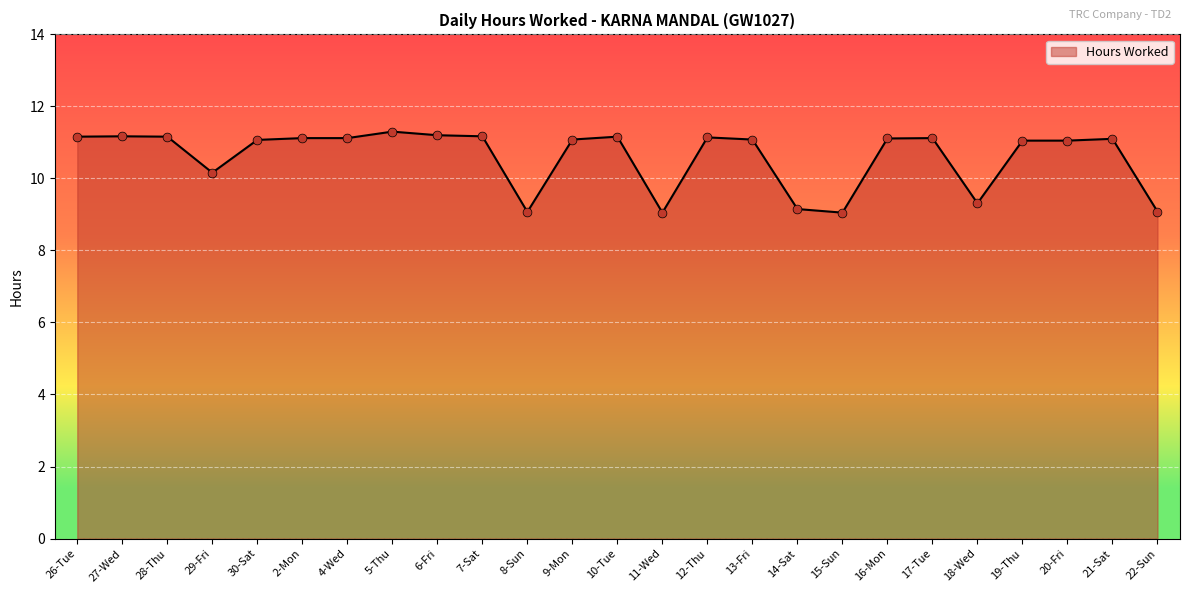

Approximately how many times larger is the value at 2-Mon compared to 17-Tue?

1.0